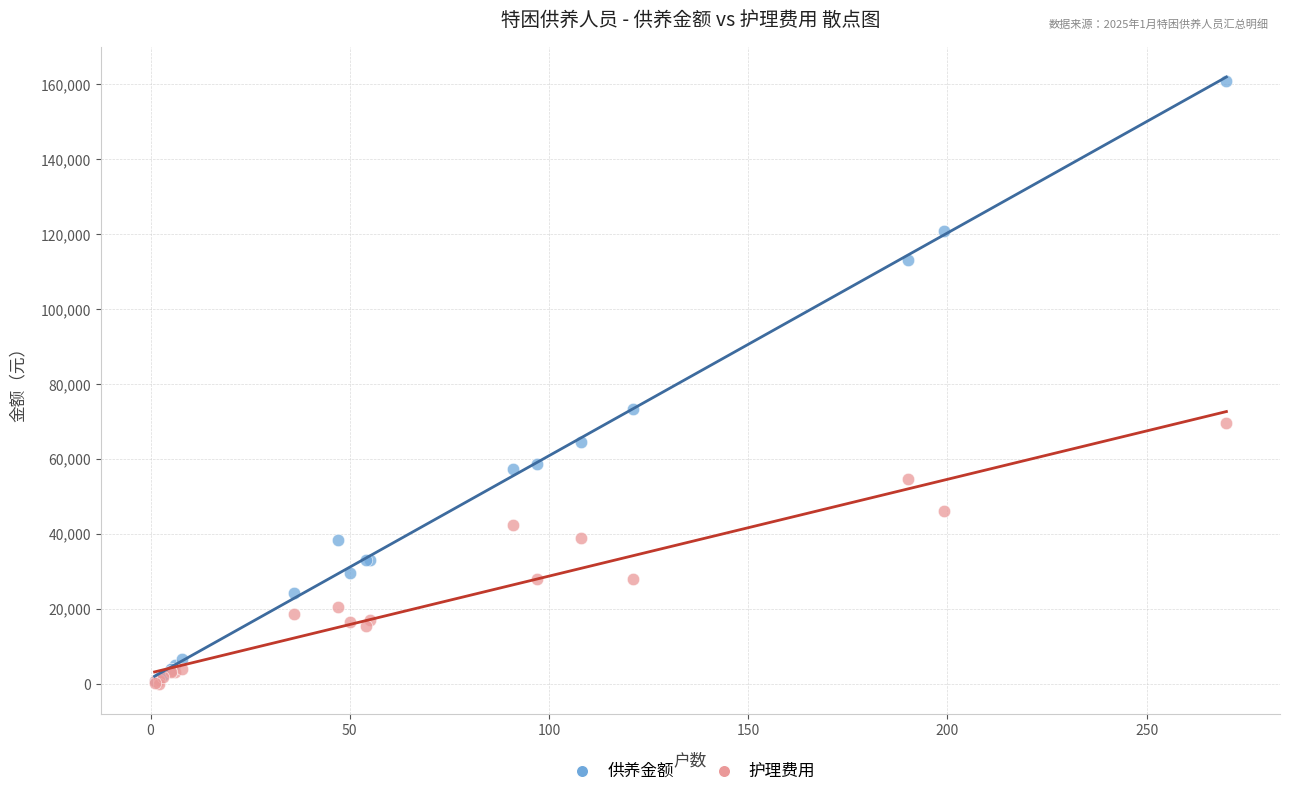

Across all series, what Y value is closest to 80512?

73408